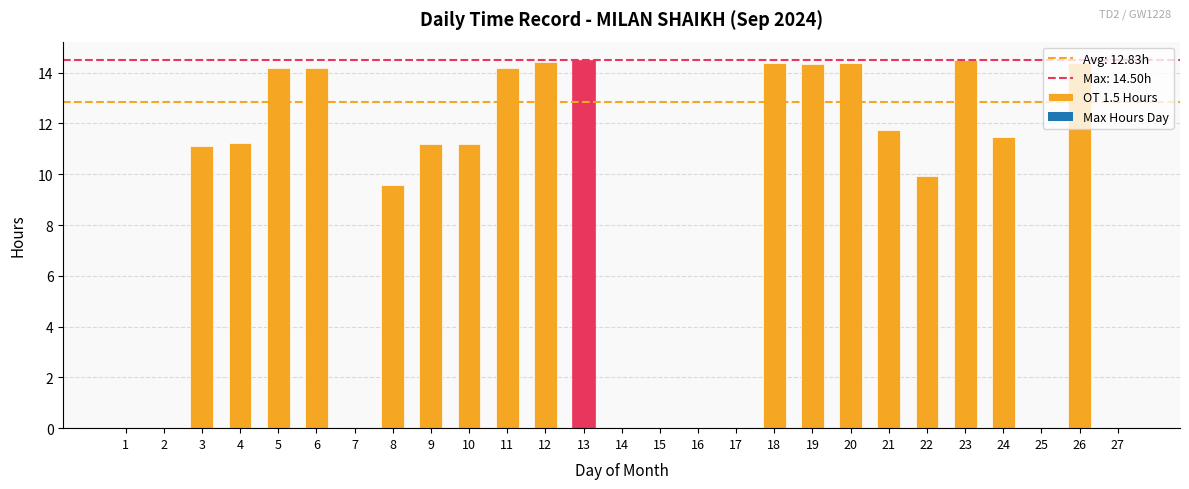

How many data points does each series have?

27